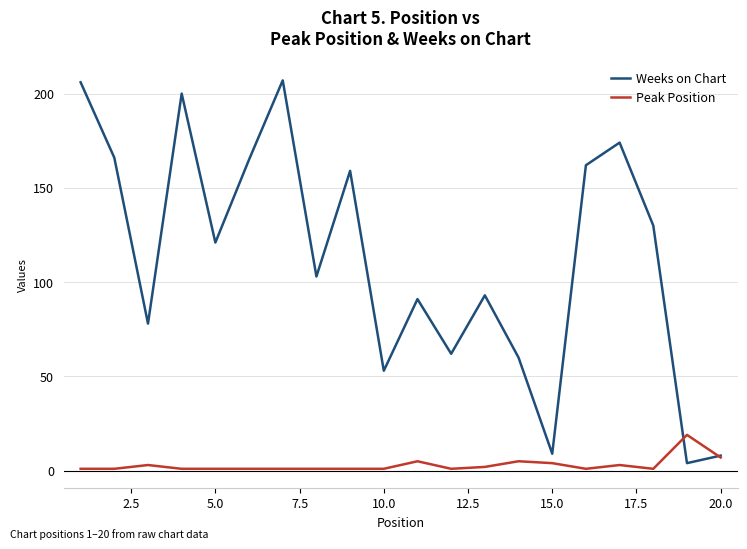

Which series has the widest spread of values?

Weeks on Chart